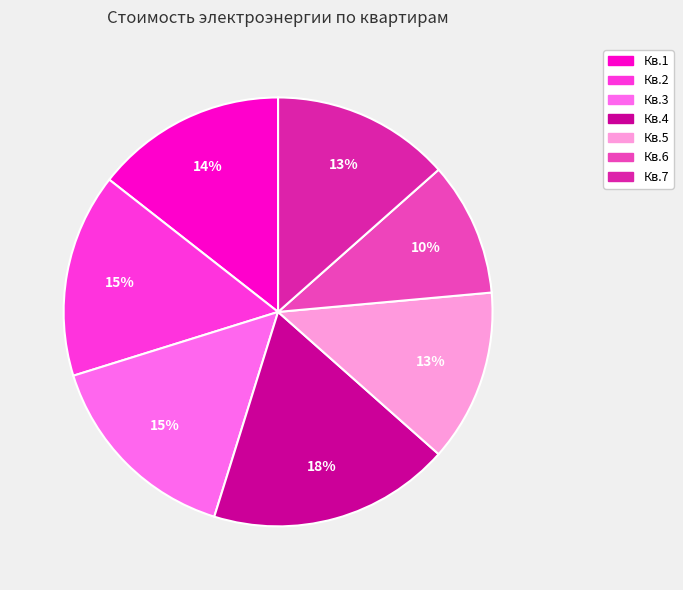

To the nearest percent, what percentage of the pie is Кв.1?

14%